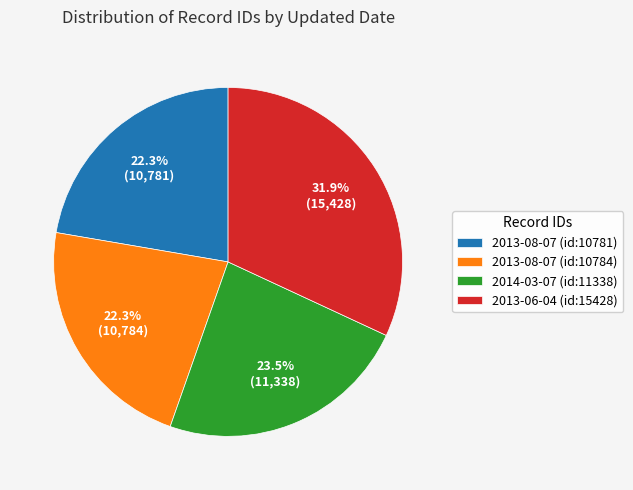

How many slices are in this pie chart?

4